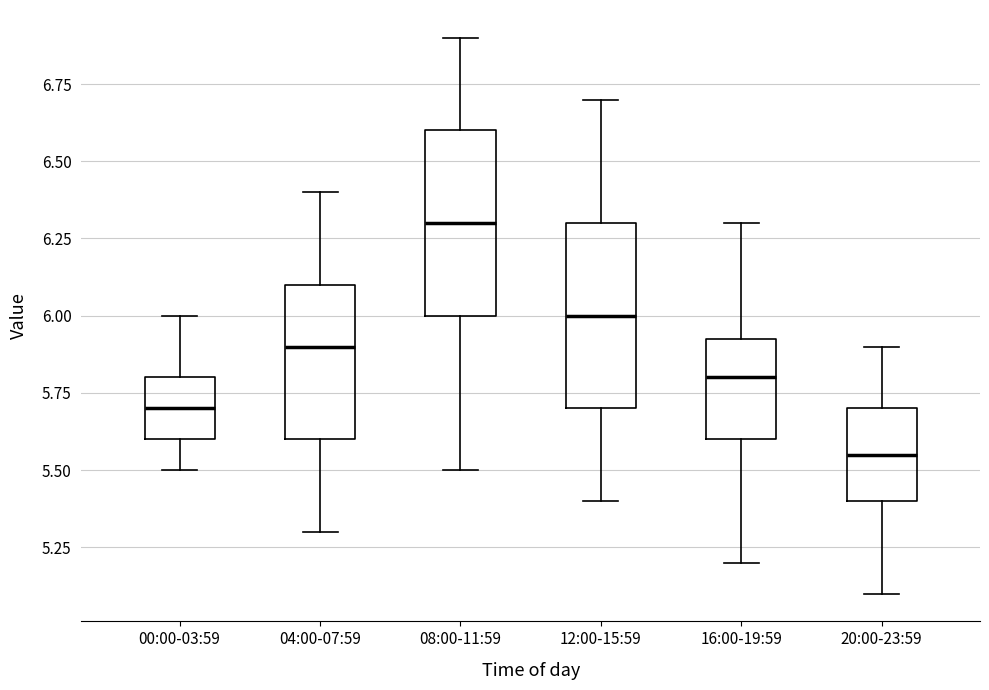

Reading left to right, transcribe this box plot: for each box, give where its median line is, the range the box spans, and where its two whiskers end, as read against the y-axis. The values are not printed on the chart, so give them approximately, as read against the axis.

00:00-03:59: median 5.70, box 5.60 to 5.80, whiskers 5.50 to 6.00
04:00-07:59: median 5.90, box 5.60 to 6.10, whiskers 5.30 to 6.40
08:00-11:59: median 6.30, box 6.00 to 6.60, whiskers 5.50 to 6.90
12:00-15:59: median 6.00, box 5.70 to 6.30, whiskers 5.40 to 6.70
16:00-19:59: median 5.80, box 5.60 to 5.95, whiskers 5.20 to 6.30
20:00-23:59: median 5.55, box 5.40 to 5.70, whiskers 5.10 to 5.90